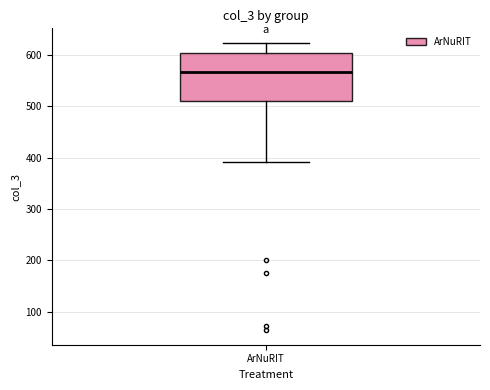

Read this box plot against the y-axis: the position of the median line, the range covered by the box, and the ends of both whiskers. The values are not printed on the chart, so give them approximately, as read against the axis.

median 570, box 510 to 600, whiskers 390 to 620